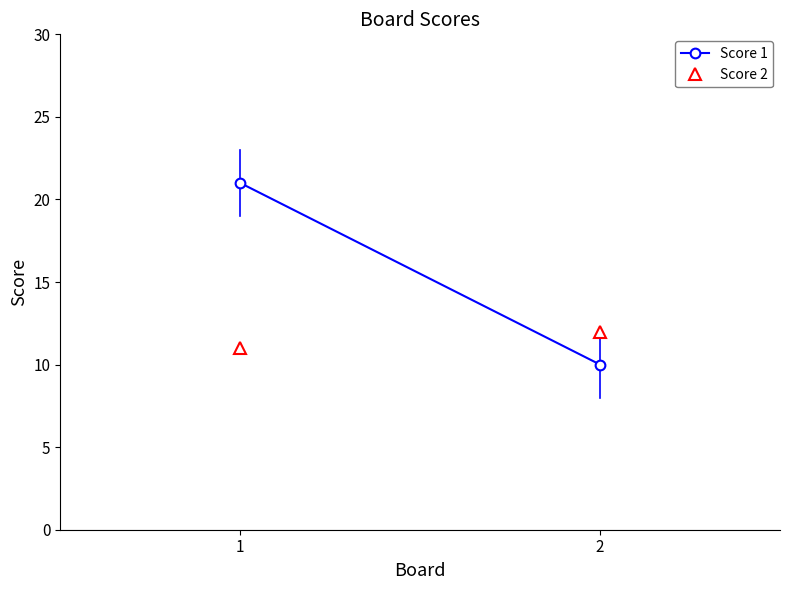

What are all the series names shown in the legend?

Score 1, Score 2